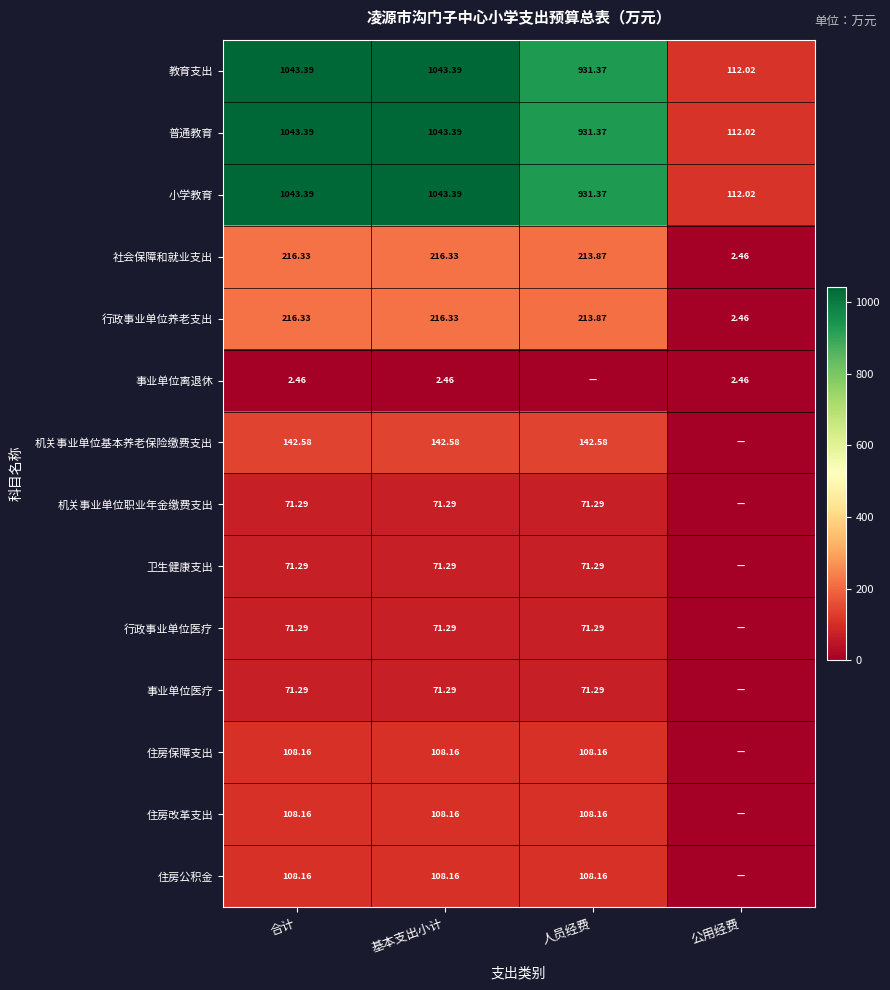

True or false: 行政事业单位医疗 has a value of 71.3 at 合计.

True